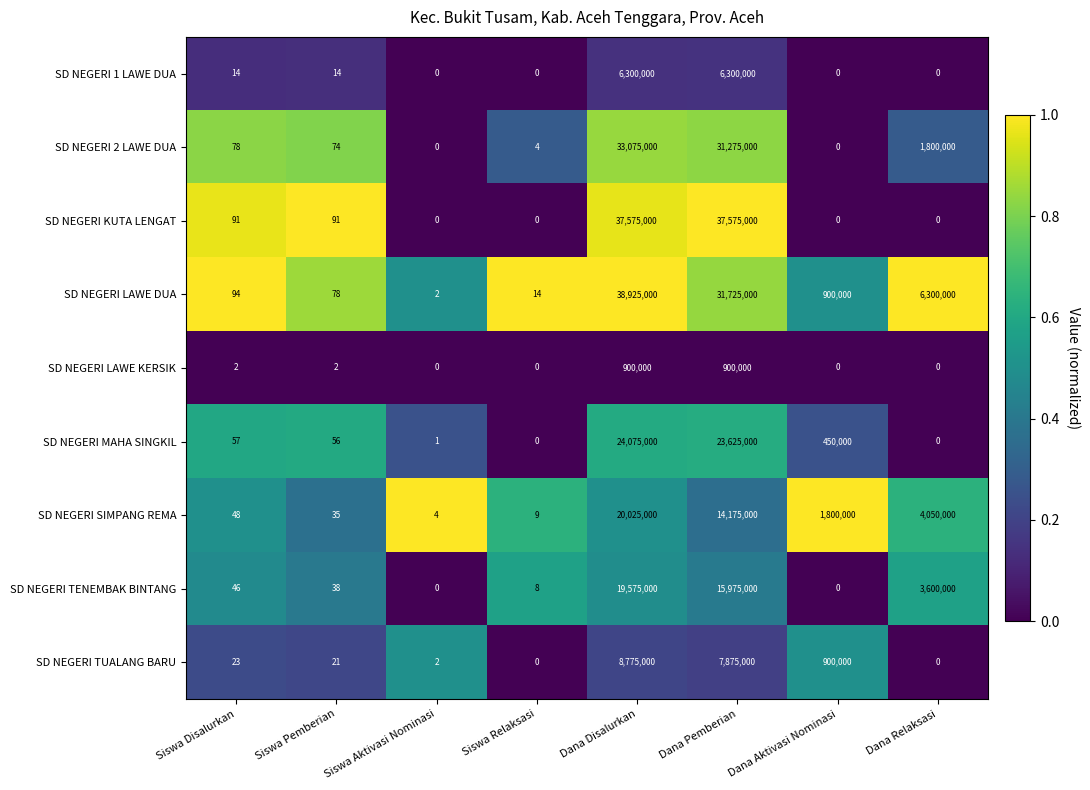

At which category is the sum across all series the highest?

Dana Disalurkan